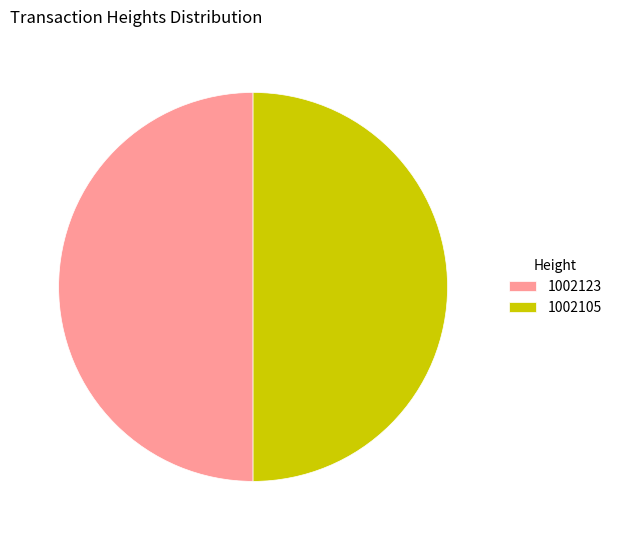

Approximately how many times larger is the value at 1002123 compared to 1002105?

1.0